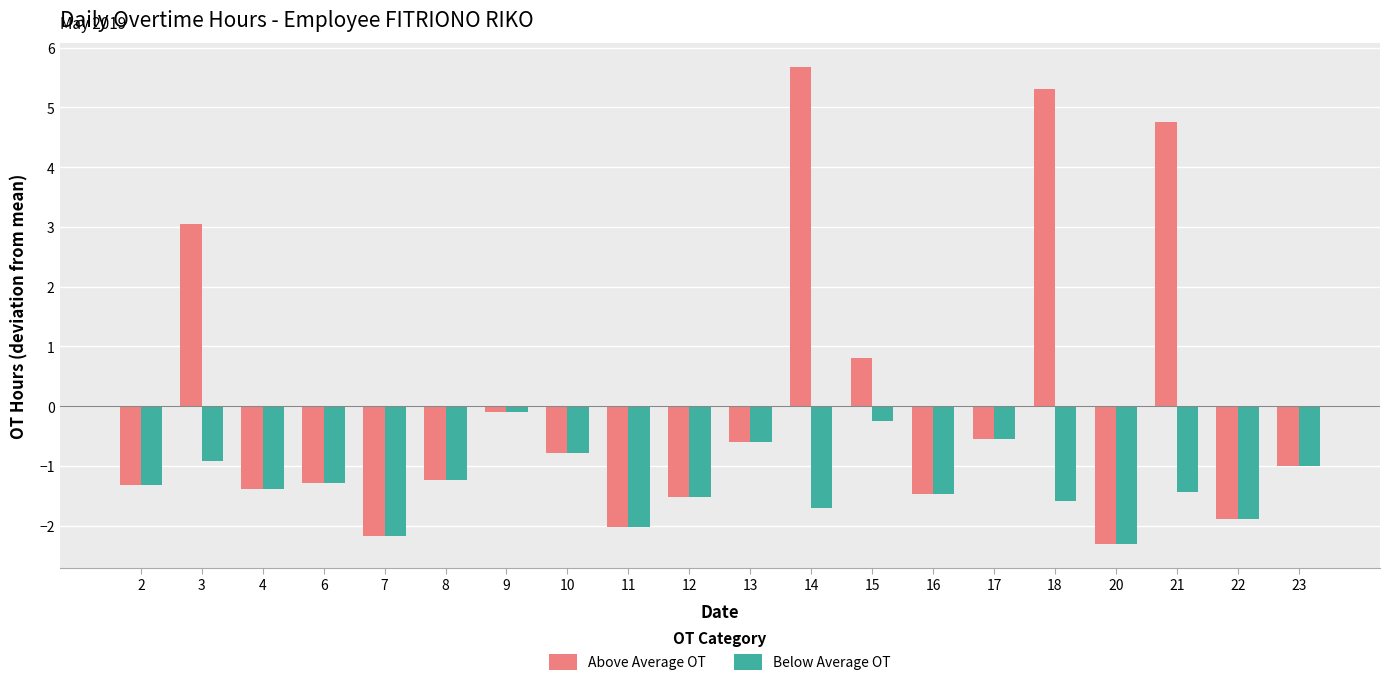

What is the minimum value shown in the chart?

-2.3